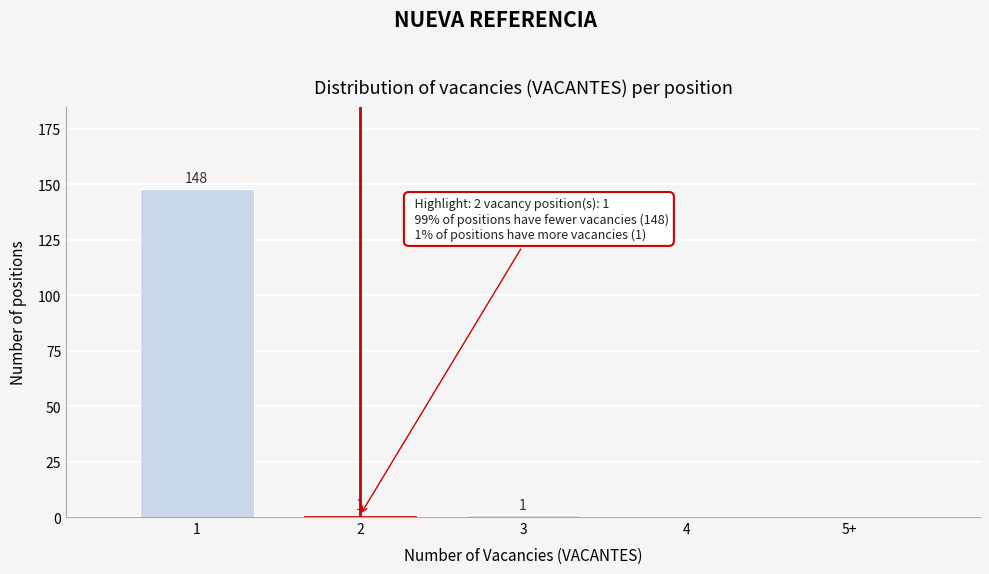

Reading right to left, extract all data points from this chart.

5+=0	4=0	3=1	2=1	1=148